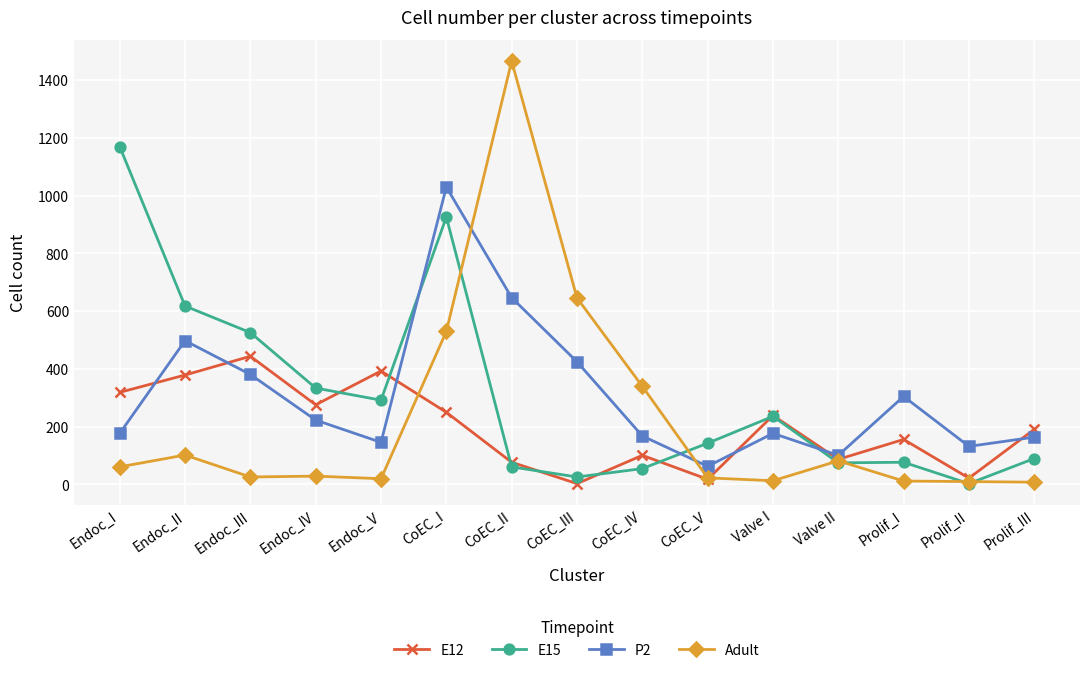

How many values in the E12 series are below 191?

7